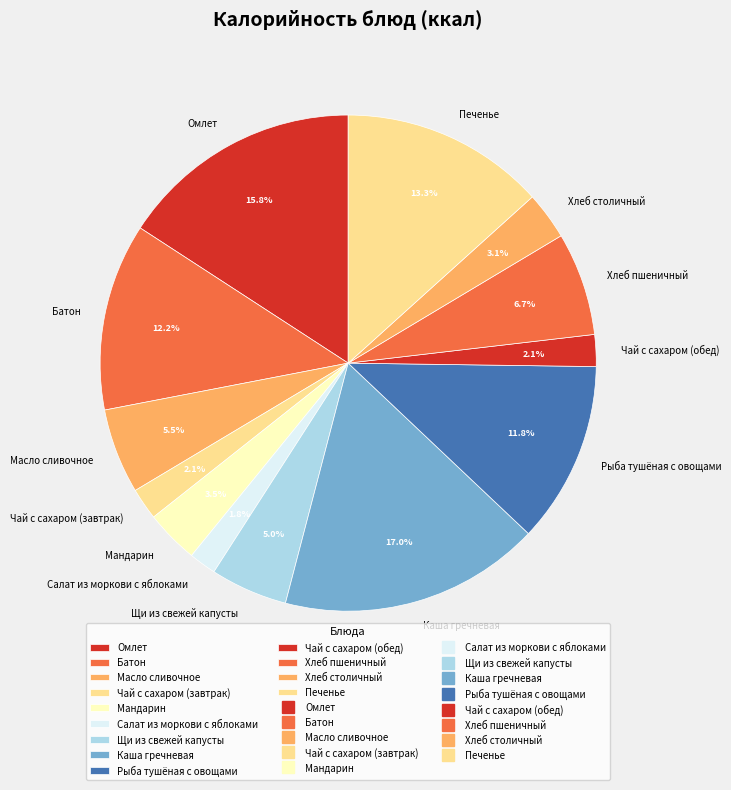

Does Батон account for over 50% of the chart?

No